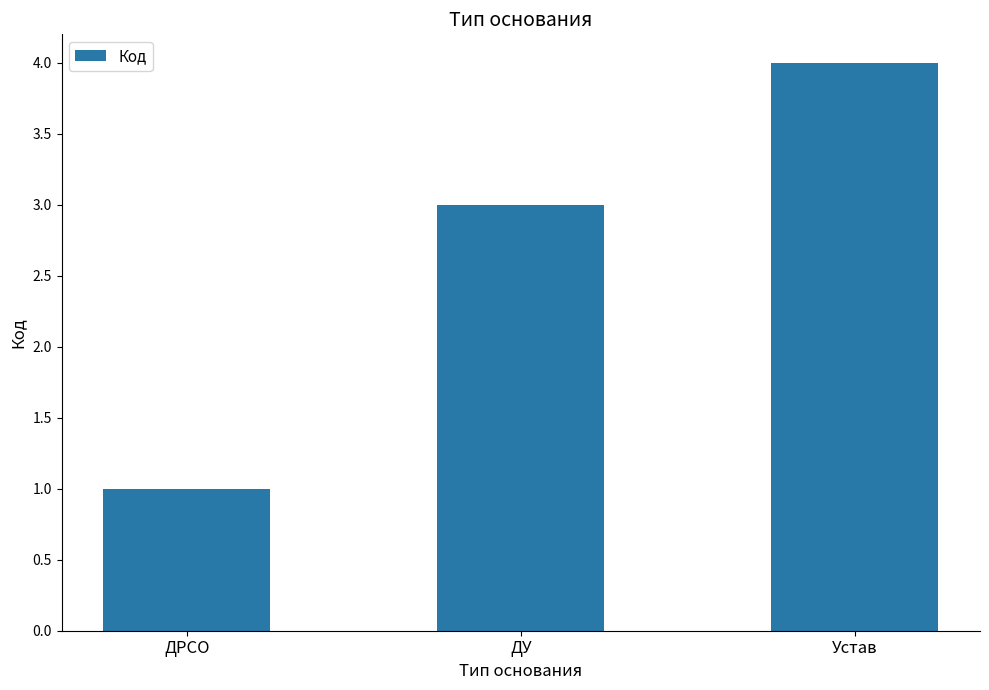

Reading left to right, extract all data points from this chart.

1	3	4